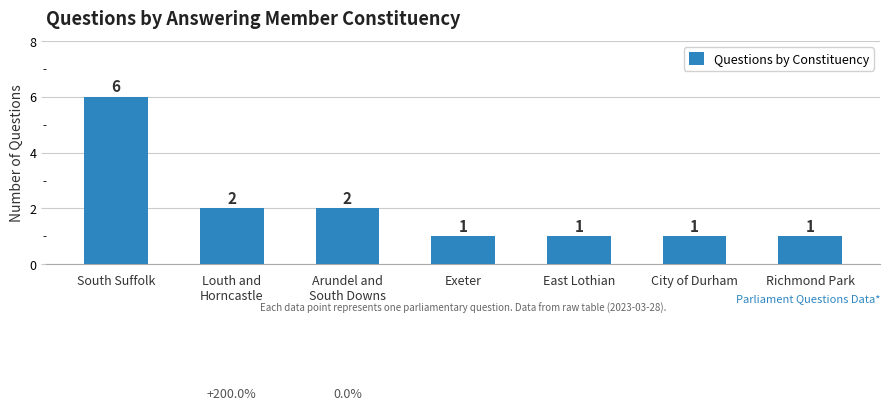

Count the values in the range 1 to 2.

6